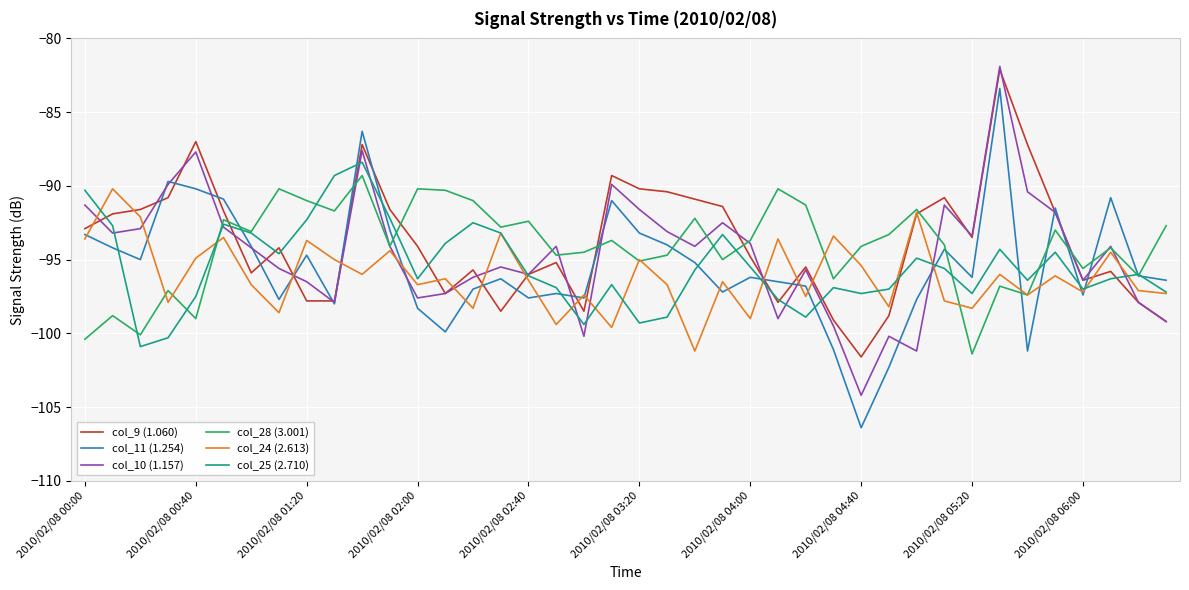

What is the maximum value for col_9 (1.060)?

-82.1